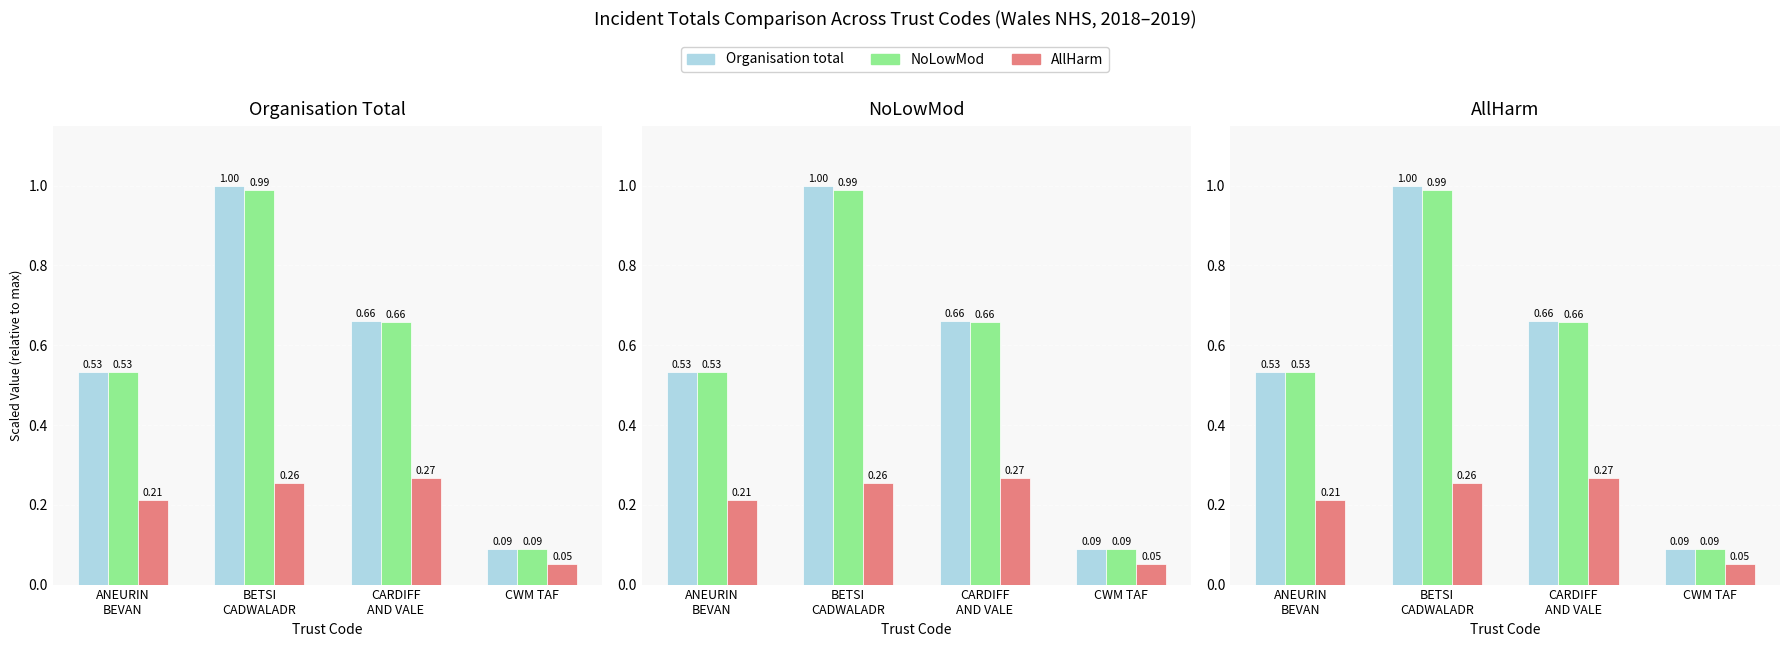

Are the bars horizontal?

No